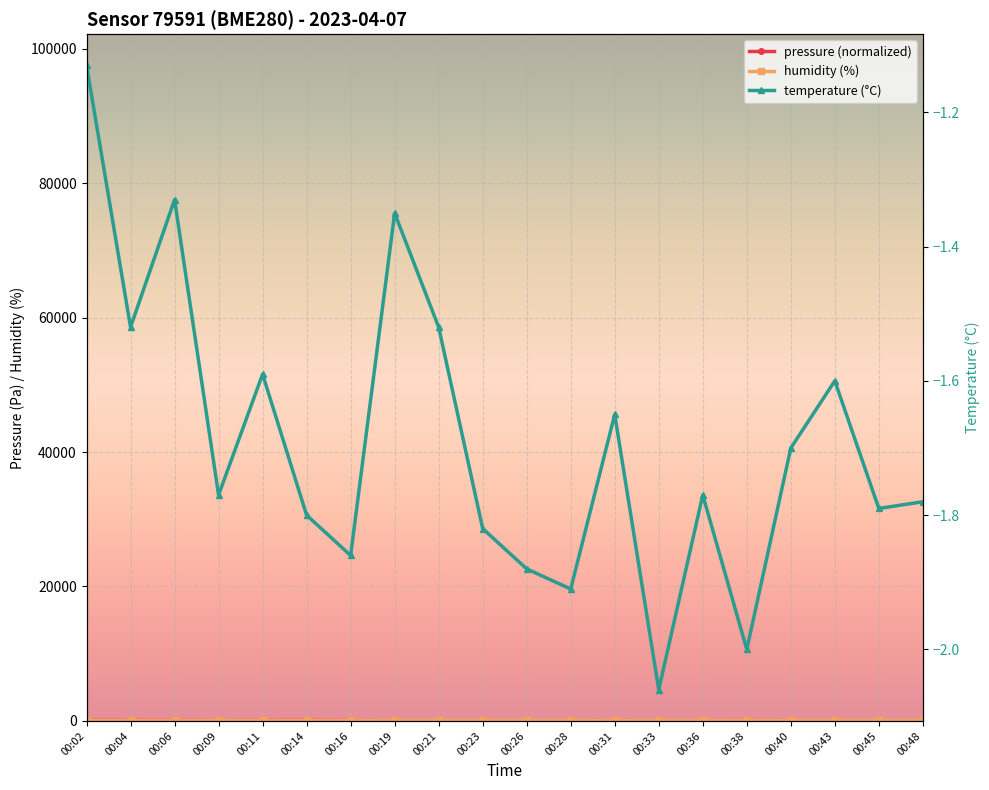

Rank the categories by temperature value from highest to lowest.

00:02, 00:06, 00:19, 00:04, 00:21, 00:11, 00:43, 00:31, 00:40, 00:09, 00:36, 00:48, 00:45, 00:14, 00:23, 00:16, 00:26, 00:28, 00:38, 00:33